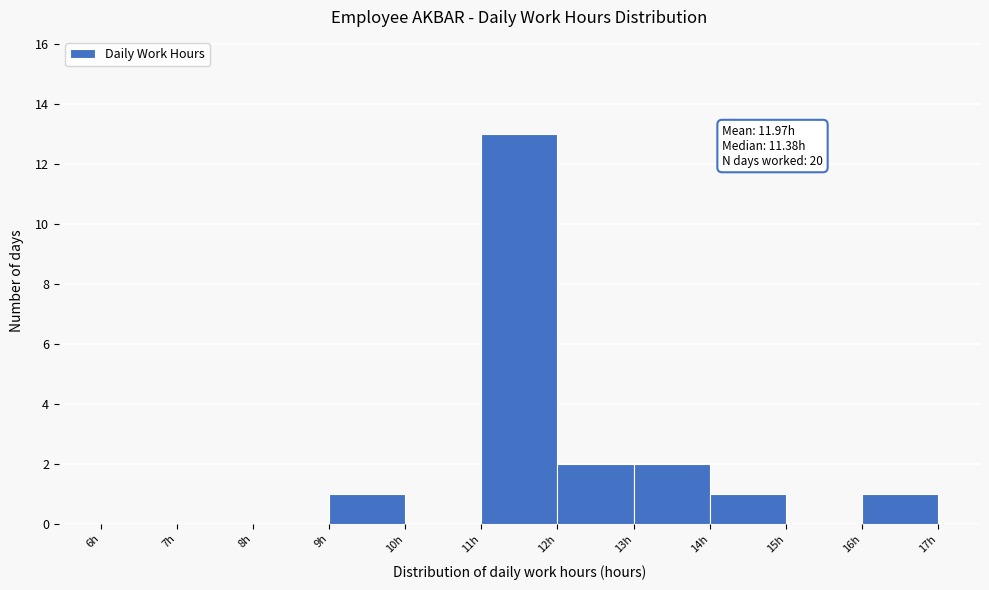

Which range on the x-axis has the tallest bar?

11 to 12